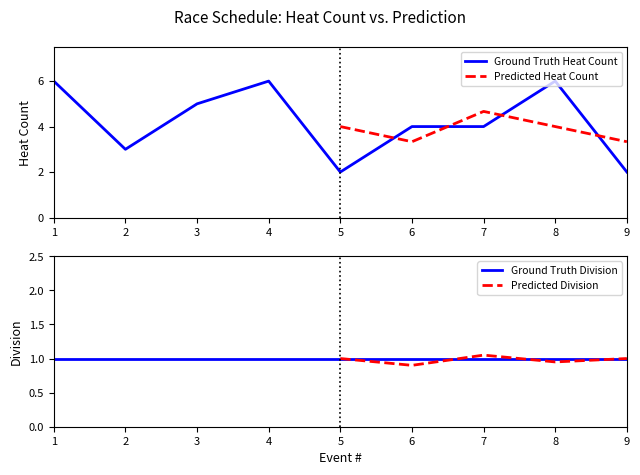

The Ground Truth Heat Count series shows 3 at 4. True or false?

False